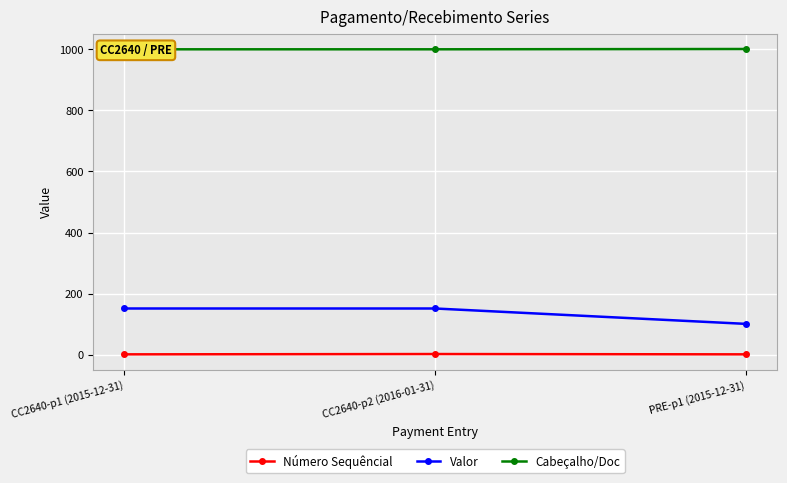

What are all the series names shown in the legend?

Número Sequêncial, Valor, Cabeçalho/Doc